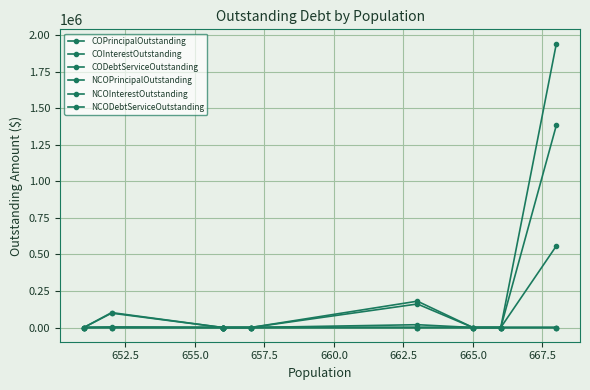

Is it true that CODebtServiceOutstanding equals 0.0 at 667.5?

True